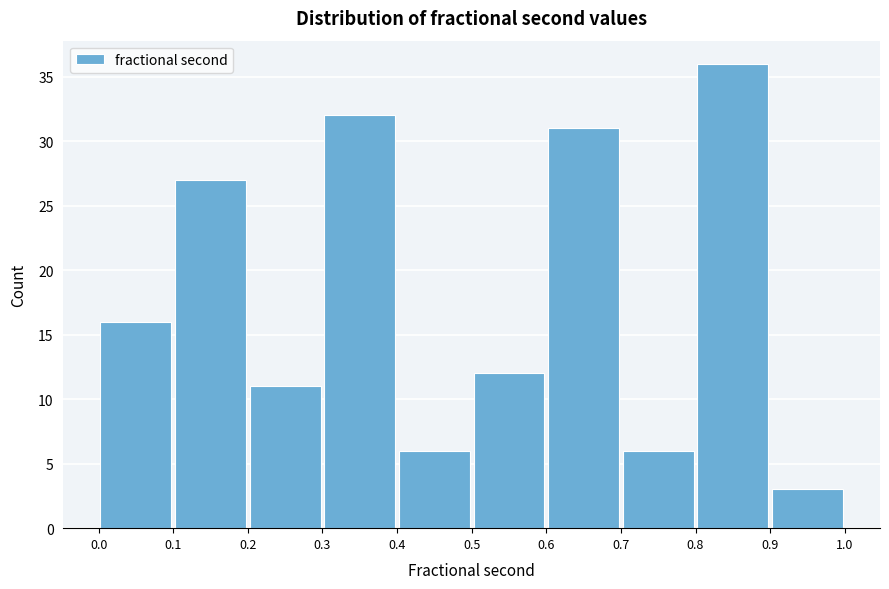

Reading left to right, list every bar in this chart as the range it spans on the x-axis followed by its height. The values are not printed on the chart, so give them approximately, as read against the axis.

0.0 to 0.1: 16
0.1 to 0.2: 27
0.2 to 0.3: 11
0.3 to 0.4: 32
0.4 to 0.5: 6
0.5 to 0.6: 12
0.6 to 0.7: 31
0.7 to 0.8: 6
0.8 to 0.9: 36
0.9 to 1.0: 3